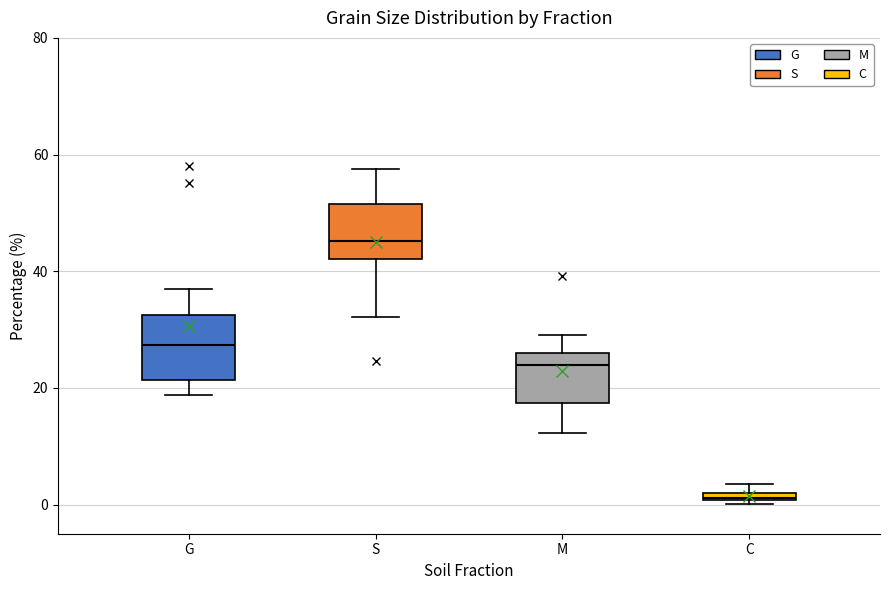

Where does the median line of the box for G sit on the y-axis? The values are not printed on the chart, so give them approximately, as read against the axis.

28